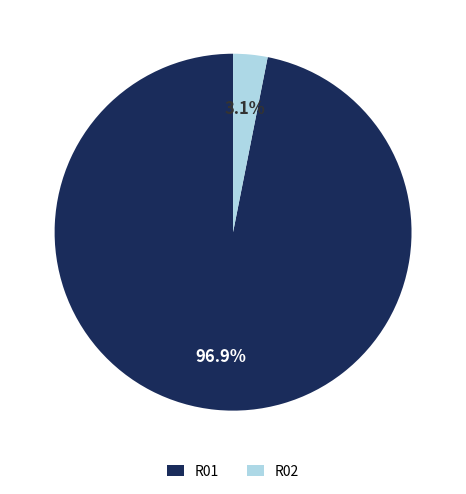

Rank the categories by value from highest to lowest.

R01, R02